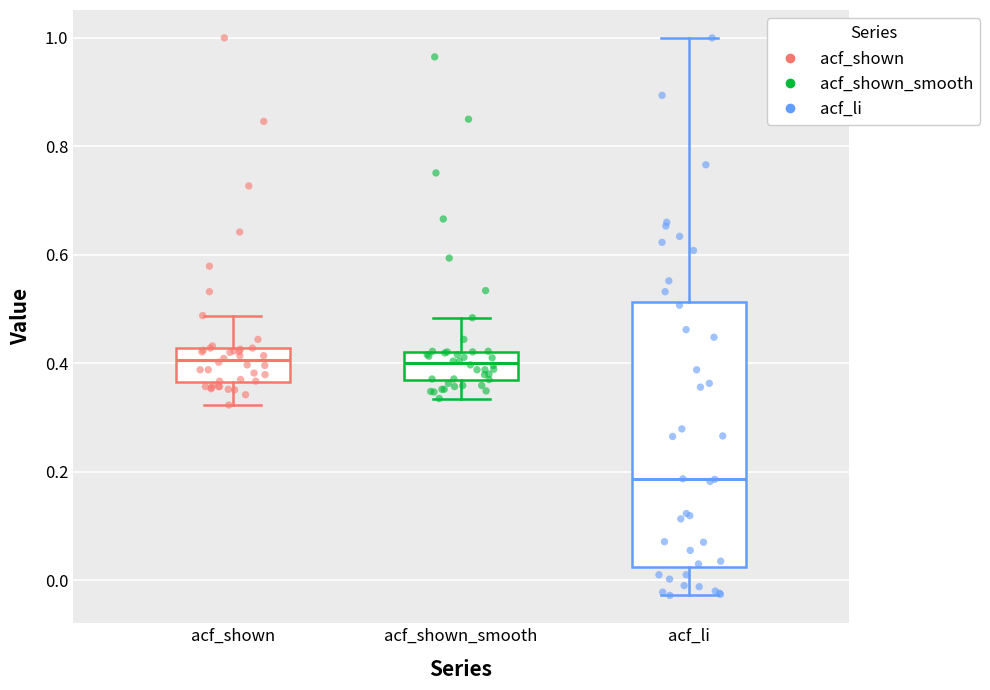

Reading left to right, read every box against the y-axis: the position of its median line, the range the box covers, and the ends of its whiskers. The values are not printed on the chart, so give them approximately, as read against the axis.

acf_shown: median 0.40, box 0.36 to 0.42, whiskers 0.32 to 0.48
acf_shown_smooth: median 0.40, box 0.36 to 0.42, whiskers 0.34 to 0.48
acf_li: median 0.18, box 0.02 to 0.52, whiskers -0.02 to 1.00